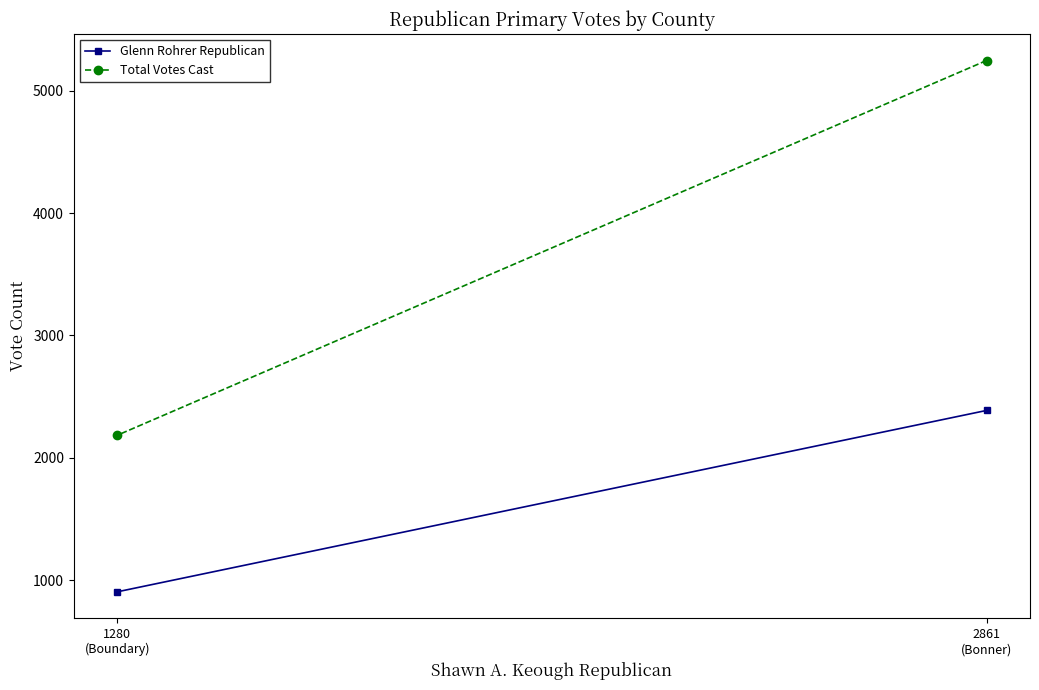

What is the label of the 2nd point from the right?

2861
(Bonner)